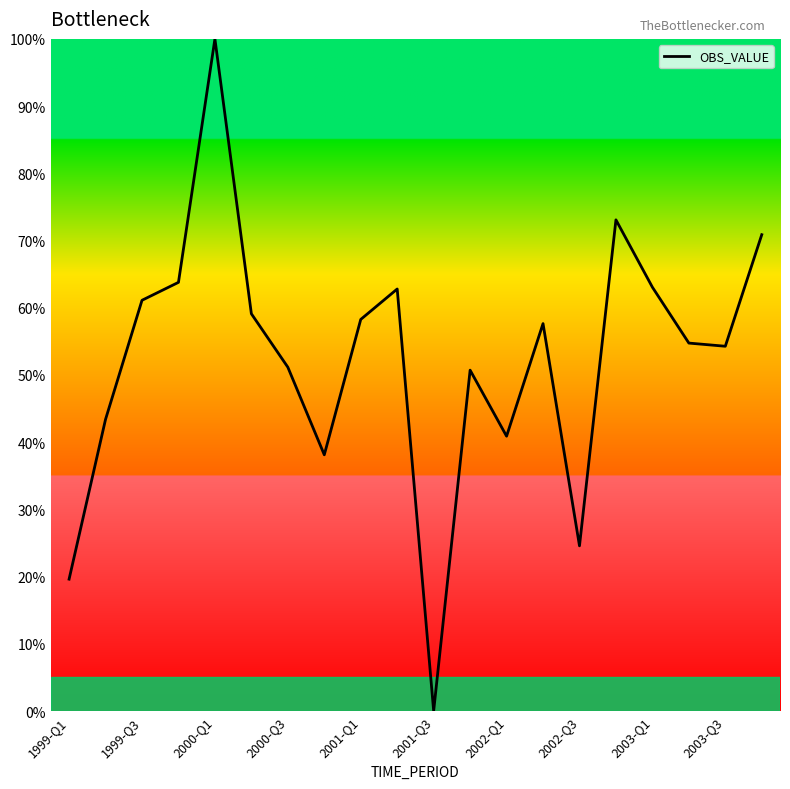

What is the maximum value shown in the chart?

100.0